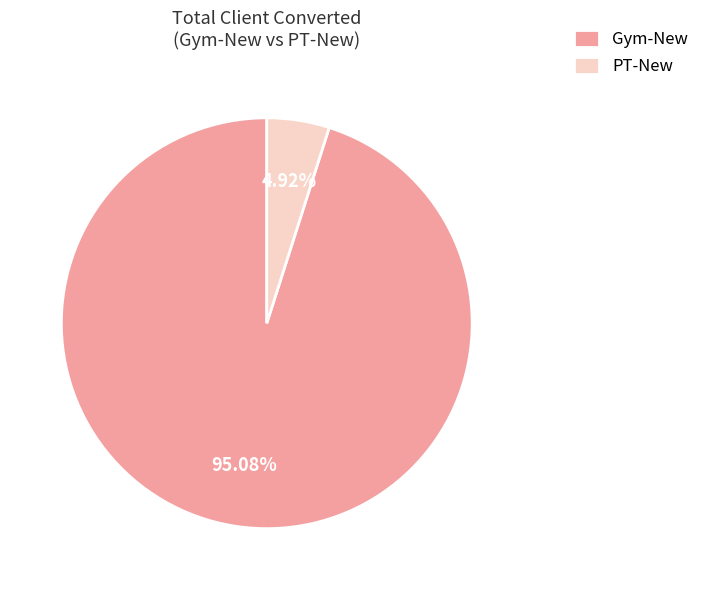

What is the largest slice in the pie chart?

Gym-New